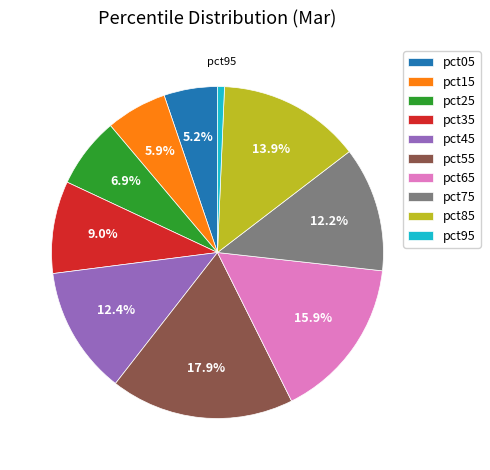

Is there any slice that represents more than half of the pie?

No